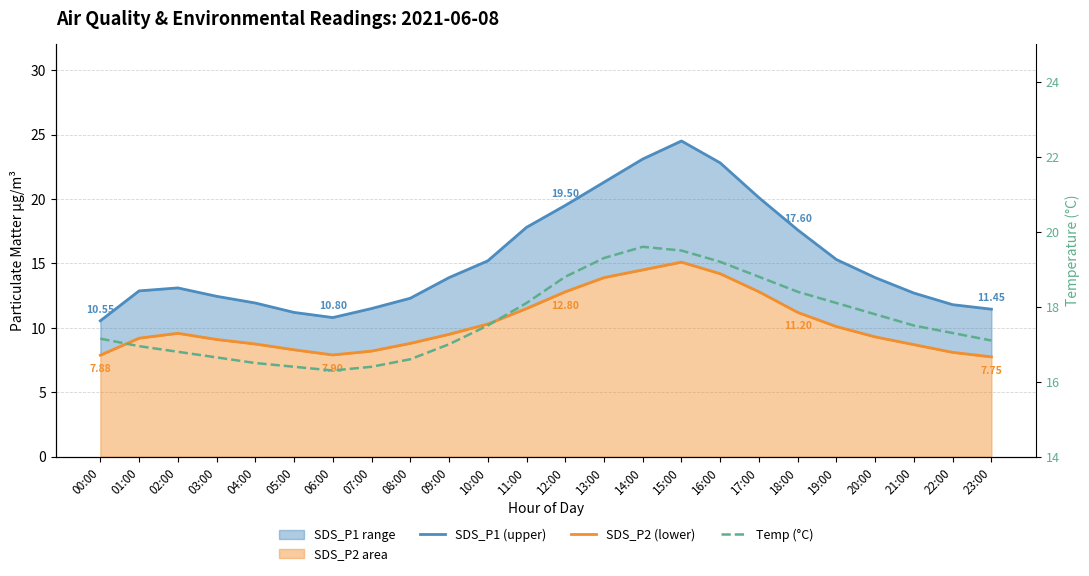

How many lines are shown in the chart?

3